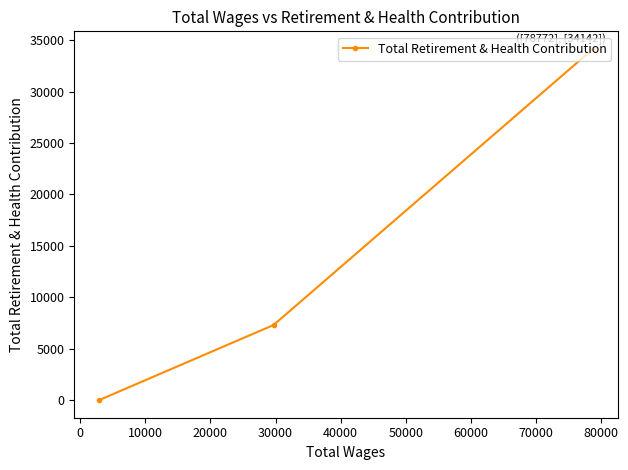

What is the difference between the maximum and minimum values?

34142